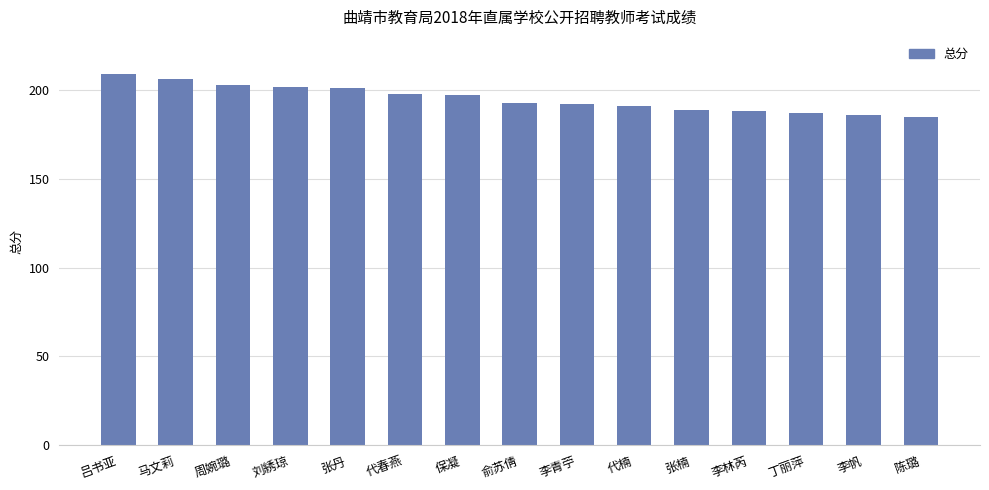

At which category does the chart reach its peak across all series?

吕书亚